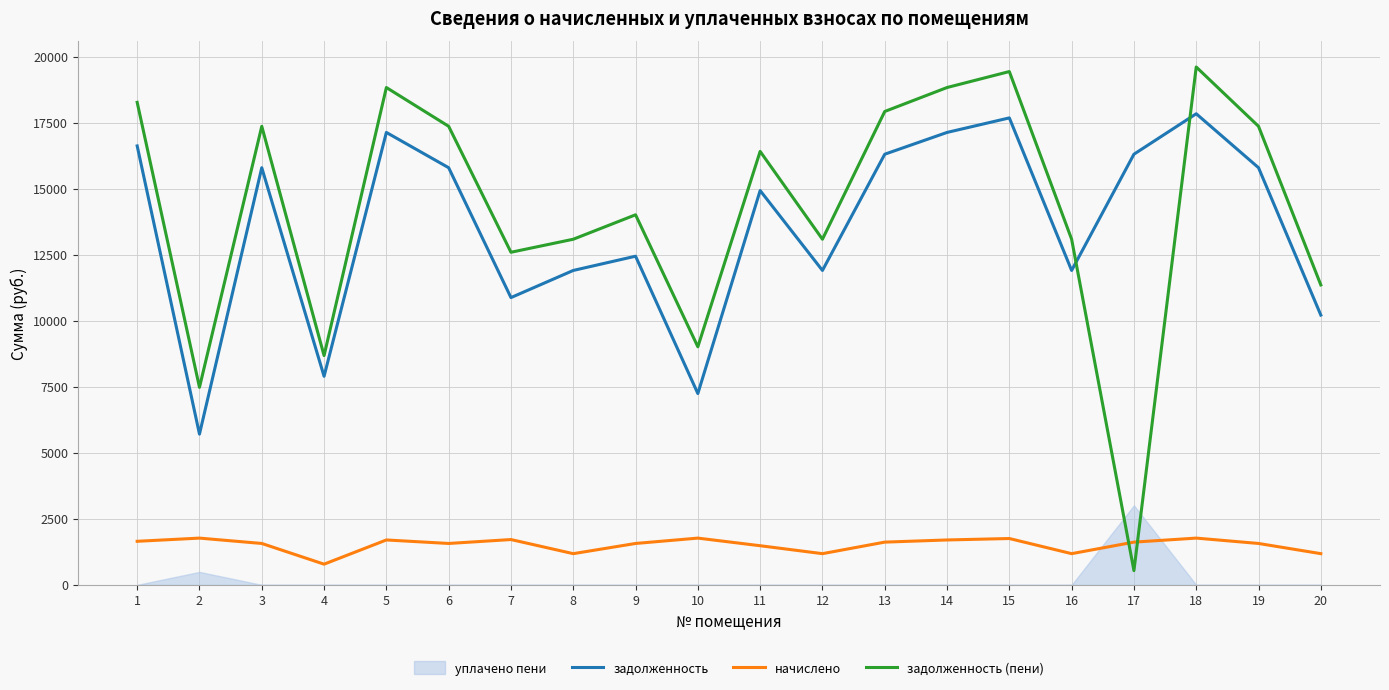

The value of задолженность at 2 is 2215.7. True or false?

False